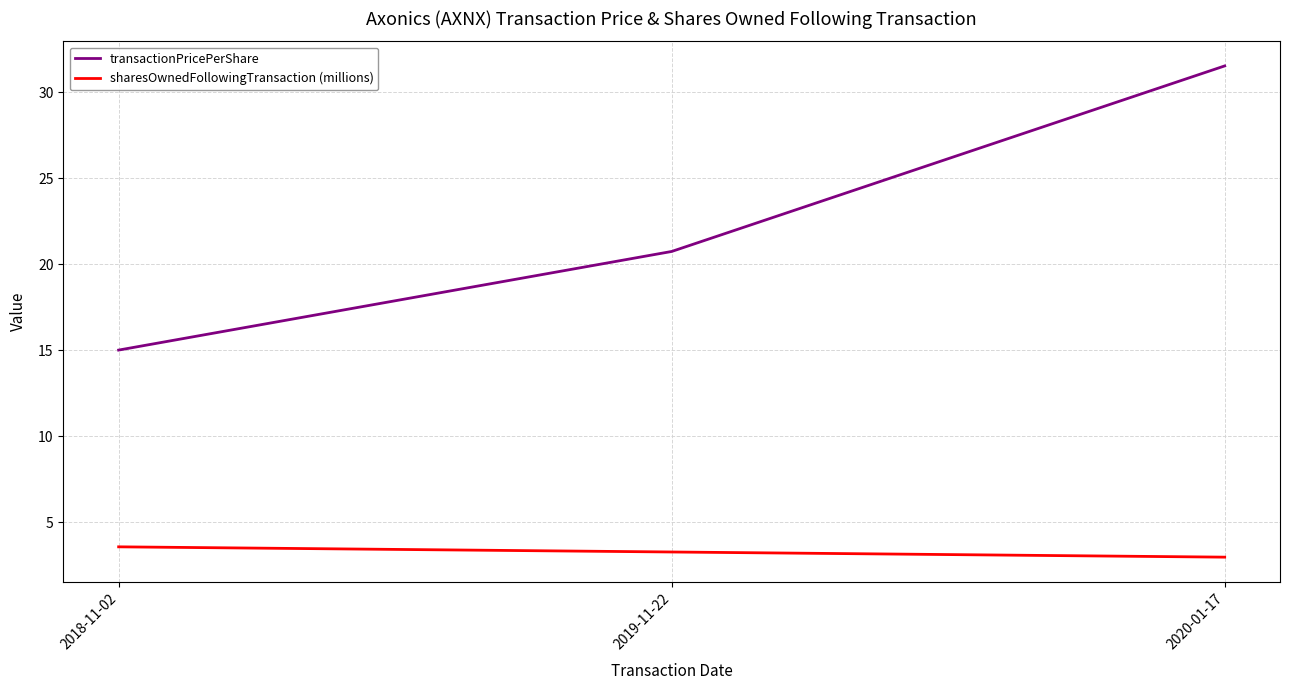

Is this an area chart (filled region under the line)?

No